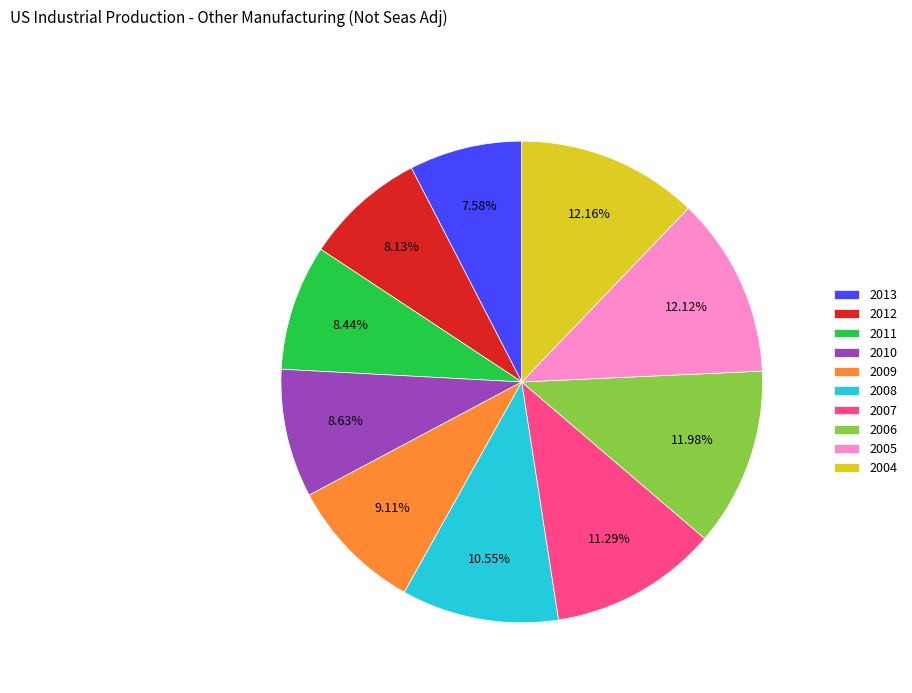

How much of the chart is everything except 2005?

87.9%